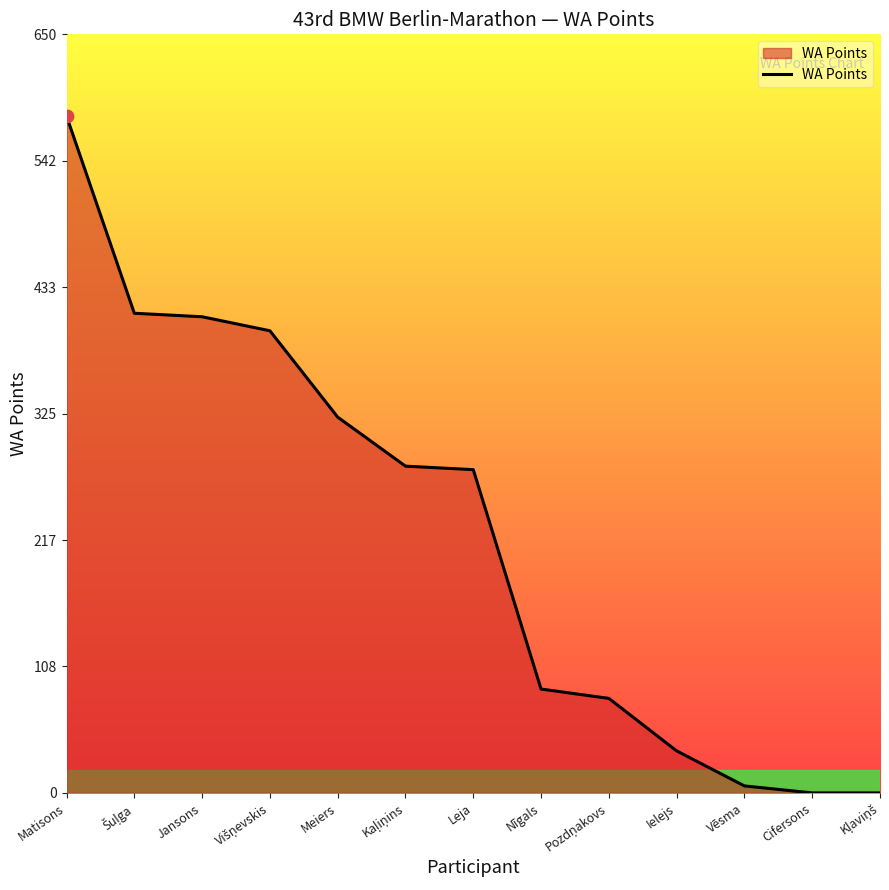

Which has a higher value, Nīgals or Matisons?

Matisons